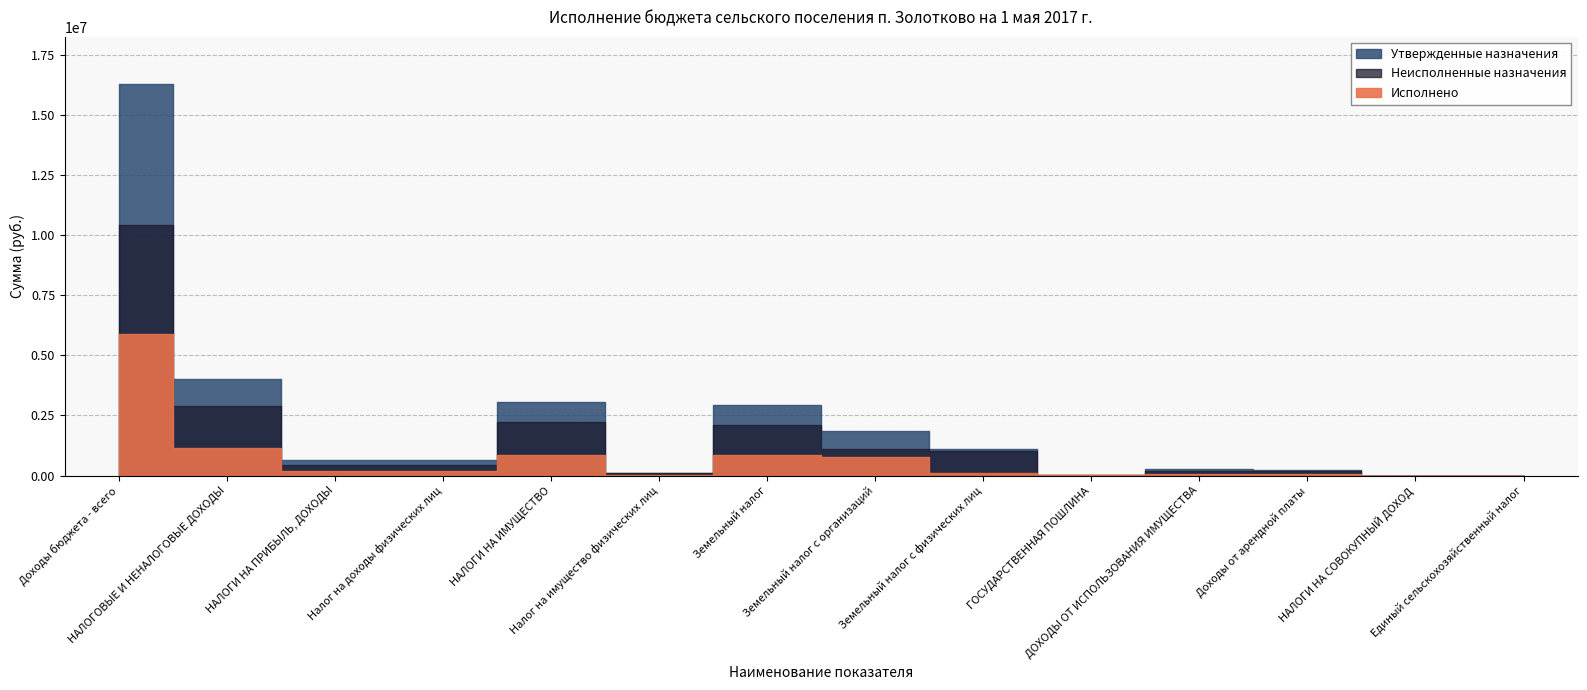

What is the sum of all Исполнено values?

10071757.9